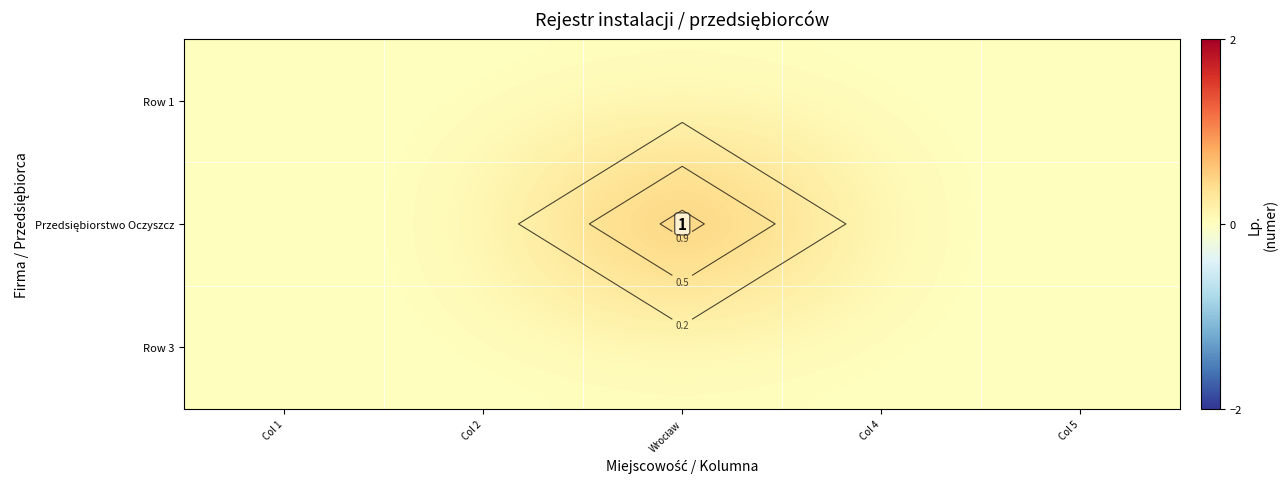

List the labels in order of Row 1 value, smallest first.

Col 1, Col 2, Wrocław, Col 4, Col 5